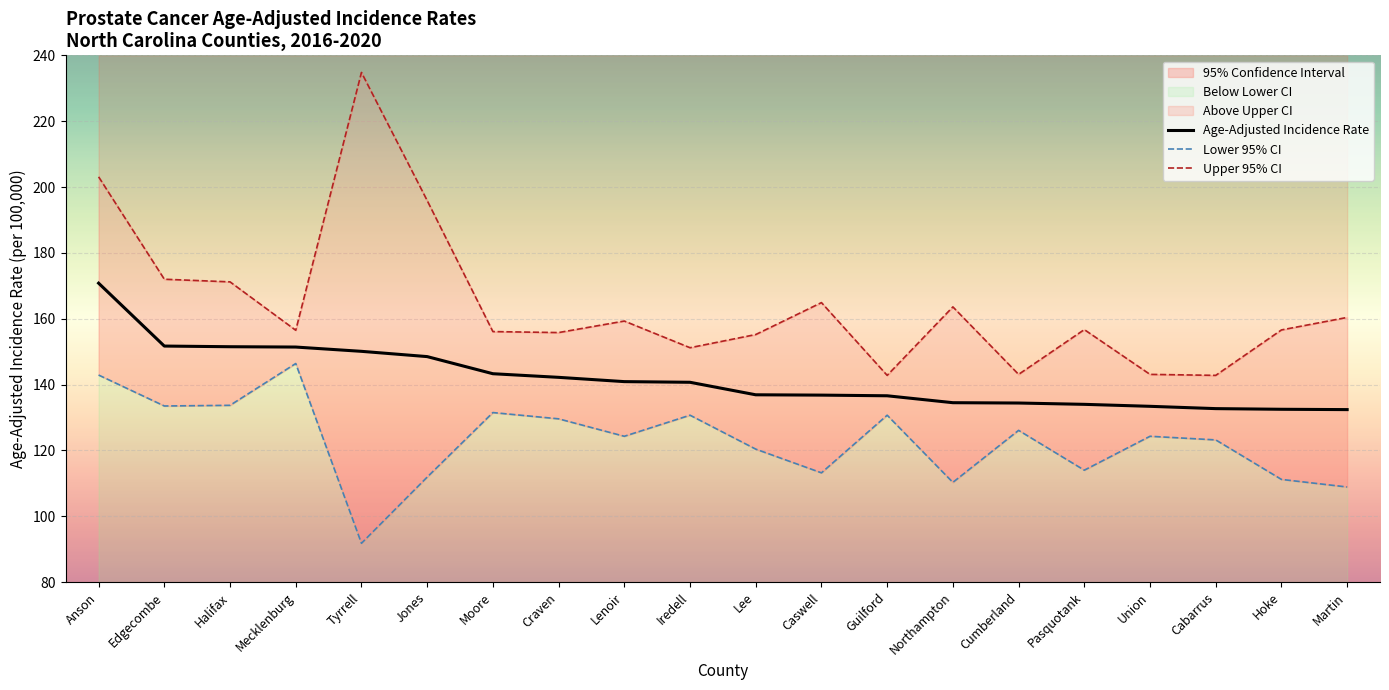

In Lower 95% CI, how many points are higher than both neighbors (excluding endpoints)?

6